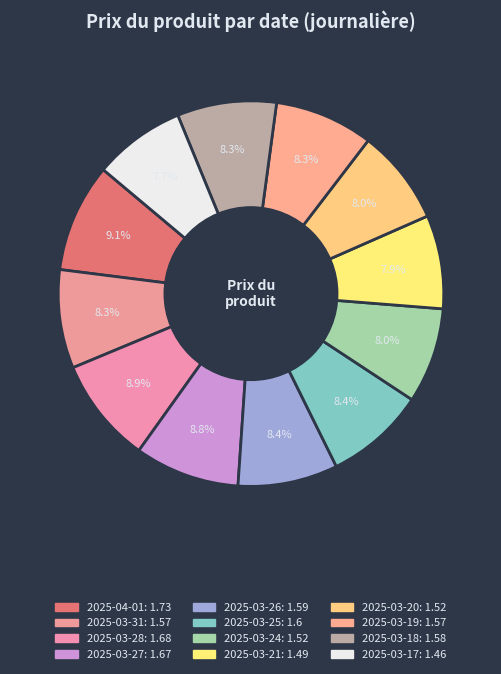

Does 2025-03-25 account for over 50% of the chart?

No